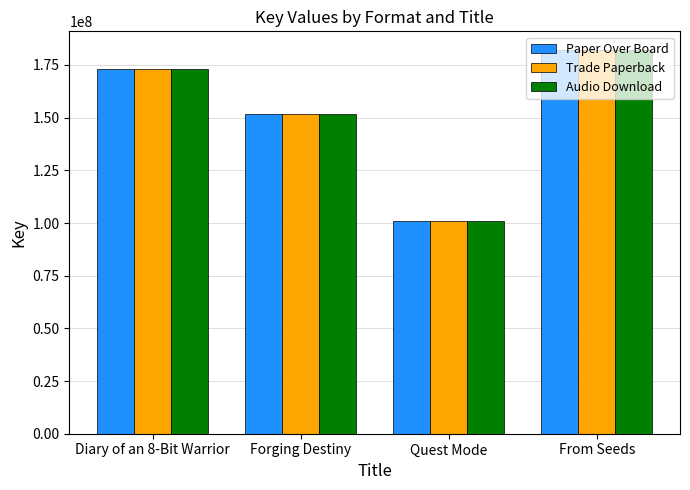

The Audio Download series shows 100964978 at Quest Mode. True or false?

True